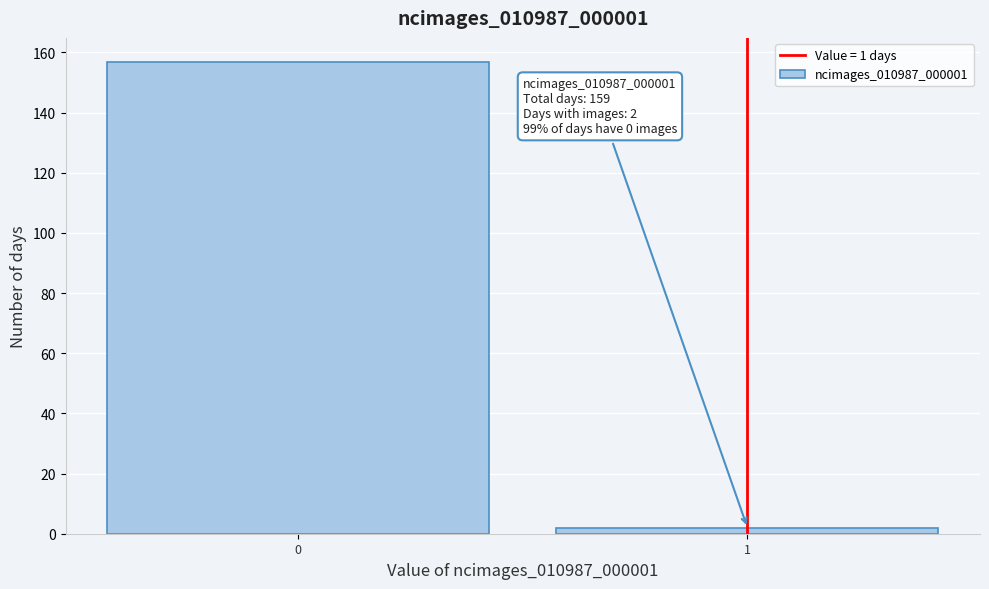

Reading left to right, extract all data points from this chart.

157	2